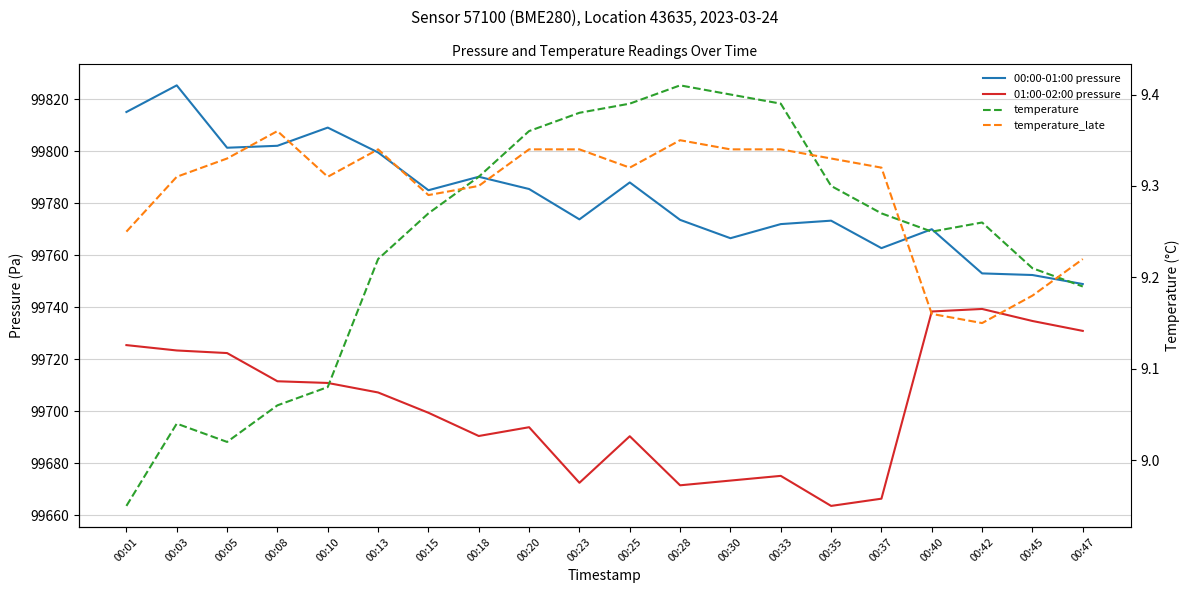

At which category is the sum across all series the highest?

00:03